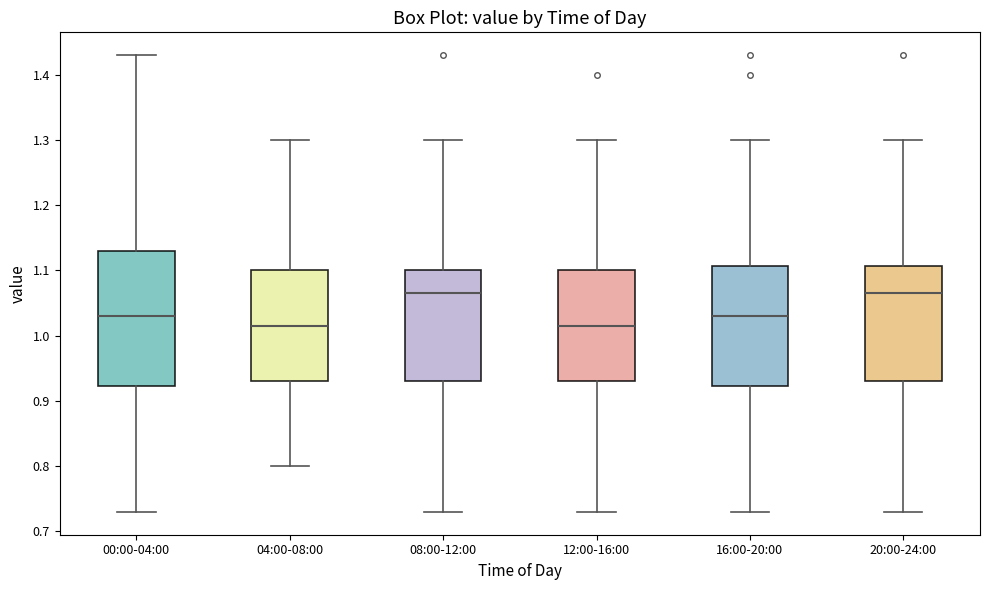

Reading left to right, read every box against the y-axis: the position of its median line, the range the box covers, and the ends of its whiskers. The values are not printed on the chart, so give them approximately, as read against the axis.

00:00-04:00: median 1.03, box 0.92 to 1.13, whiskers 0.73 to 1.43
04:00-08:00: median 1.02, box 0.93 to 1.10, whiskers 0.80 to 1.30
08:00-12:00: median 1.07, box 0.93 to 1.10, whiskers 0.73 to 1.30
12:00-16:00: median 1.02, box 0.93 to 1.10, whiskers 0.73 to 1.30
16:00-20:00: median 1.03, box 0.92 to 1.11, whiskers 0.73 to 1.30
20:00-24:00: median 1.07, box 0.93 to 1.11, whiskers 0.73 to 1.30